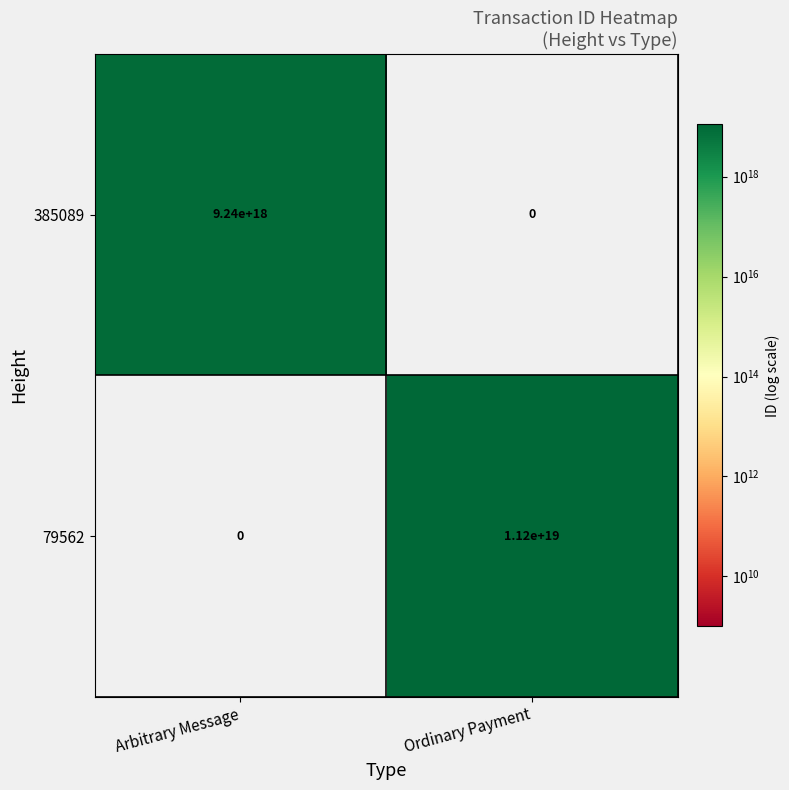

Which series changed the most between Arbitrary Message and Ordinary Payment?

79562